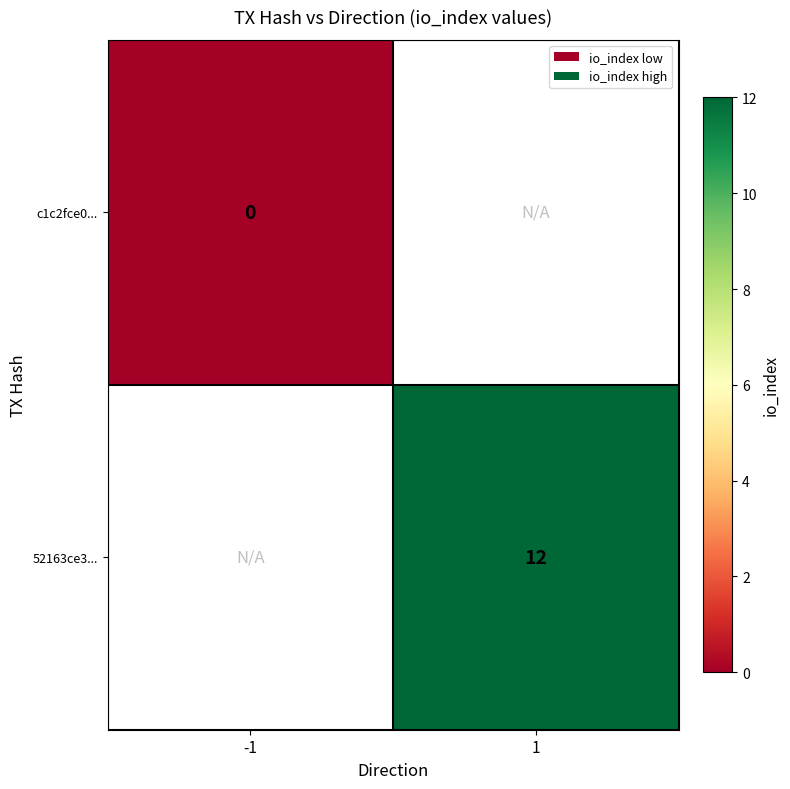

At which category does the chart reach its minimum across all series?

-1